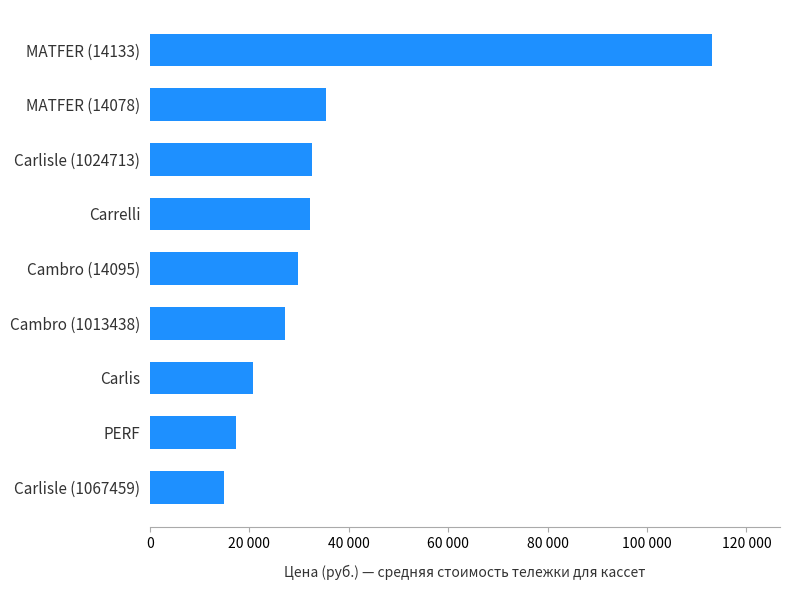

Does the chart contain any negative values?

No